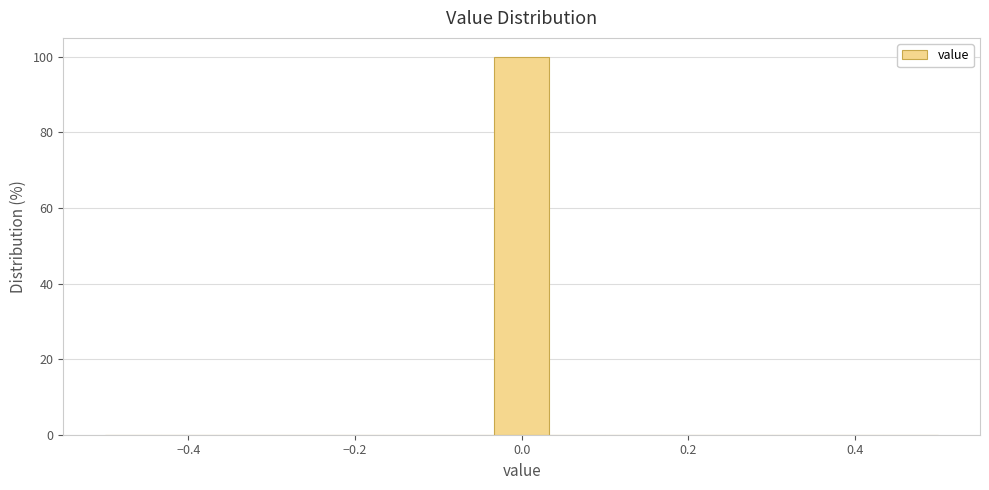

Read against the x-axis, roughly where is the centre of the tallest bar?

0.00